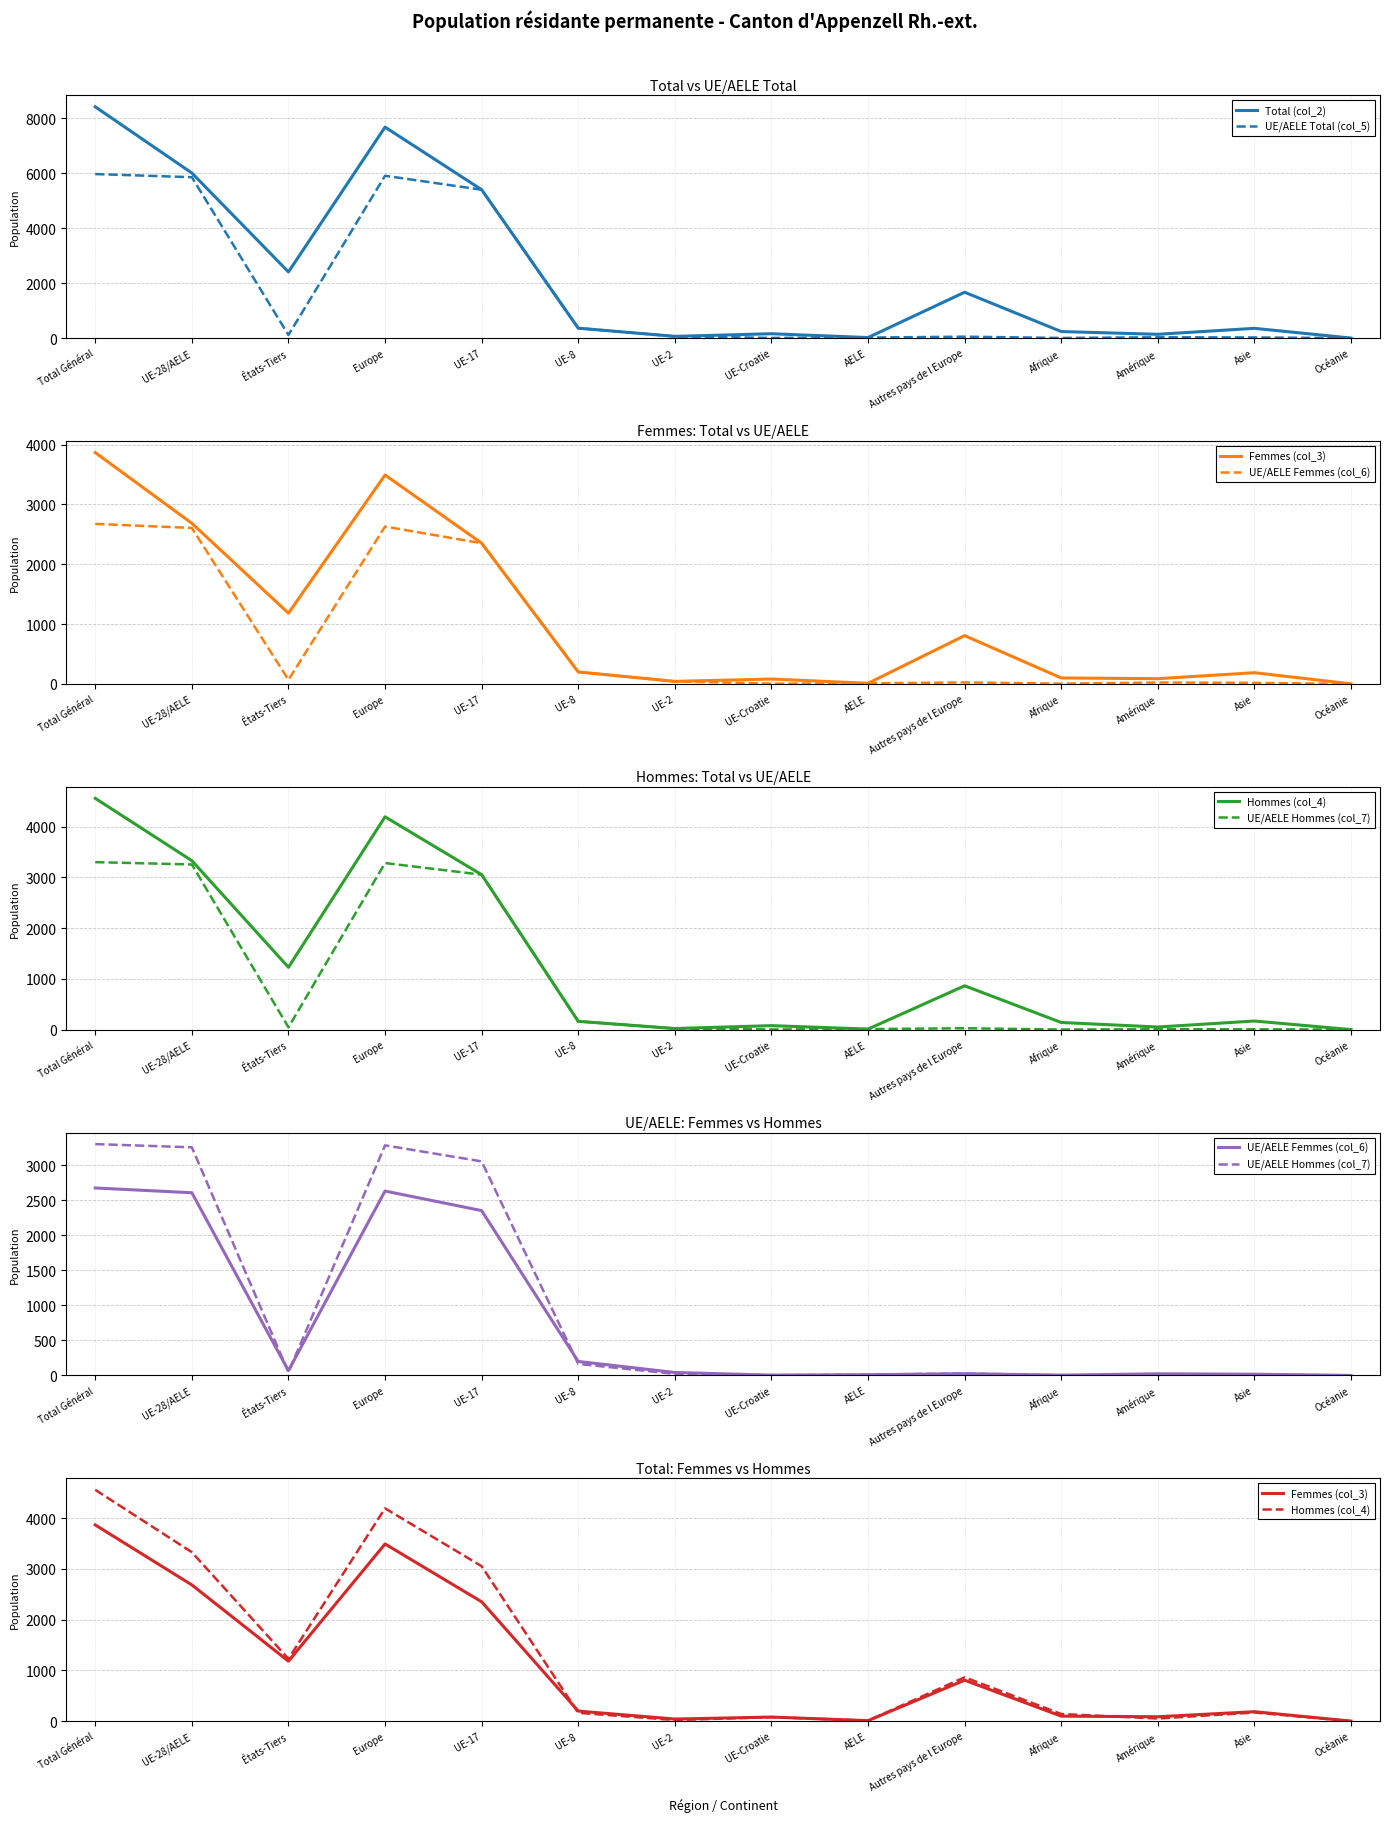

How many interior local valleys does the Hommes (col_4) series have?

4